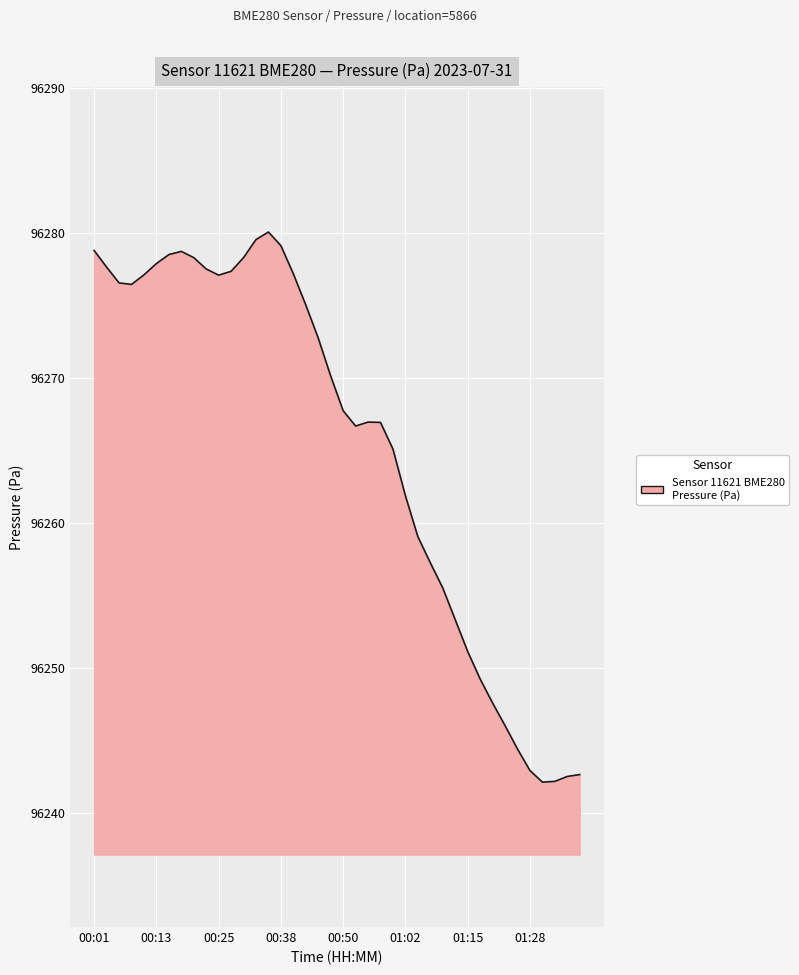

What is the difference between the maximum and minimum values?

38.0